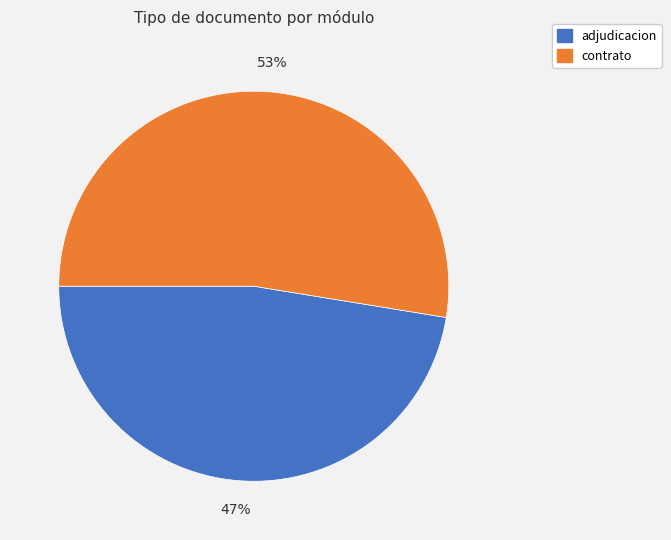

Is there a majority slice in this chart?

Yes